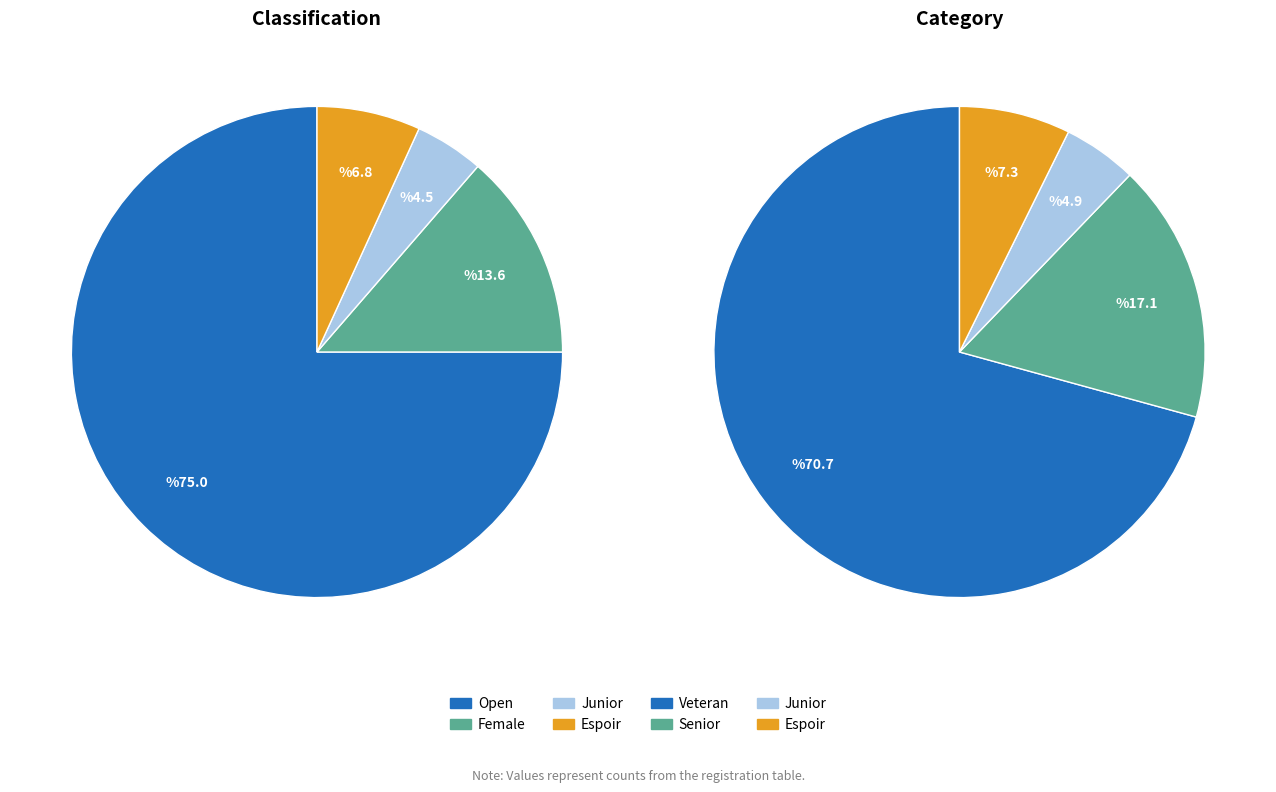

Which slice is the smallest?

Junior